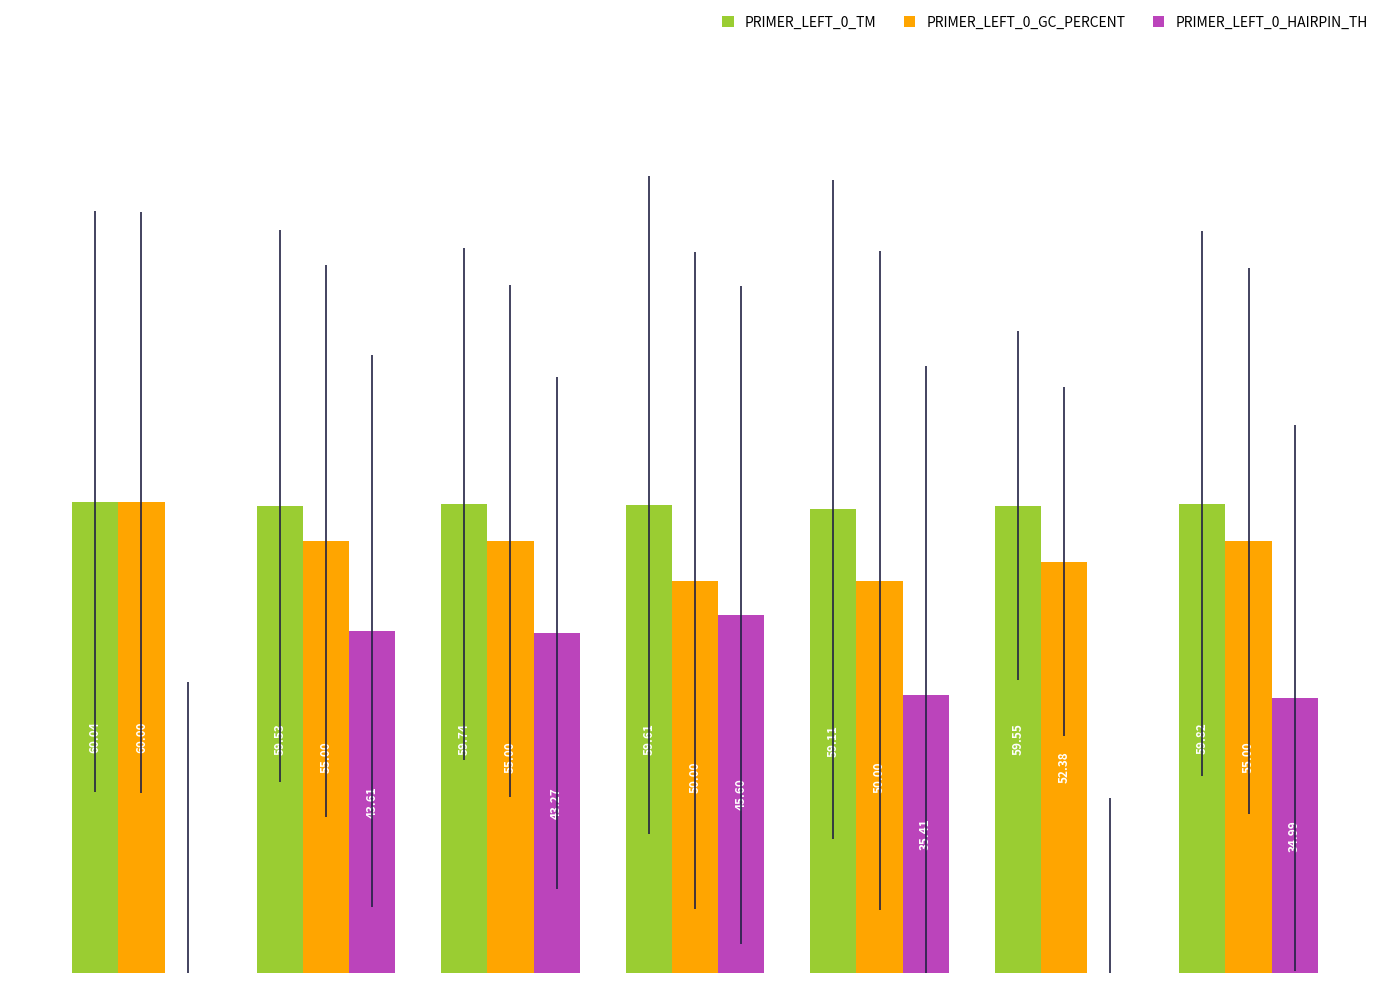

How many data points does each series have?

7